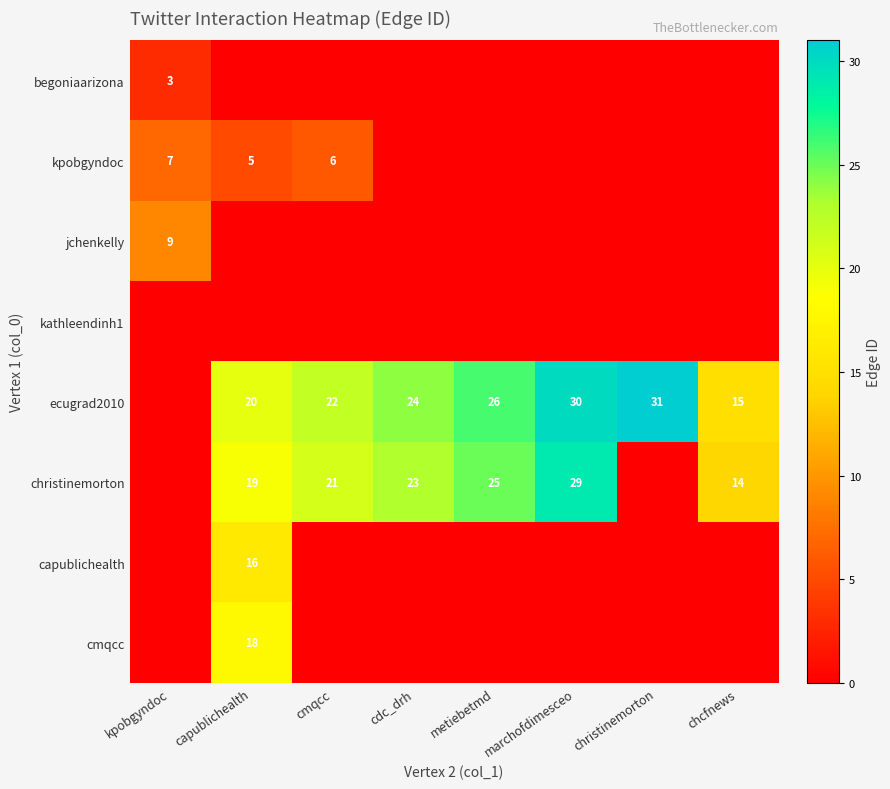

Is it true that kpobgyndoc equals 7 at kpobgyndoc?

True